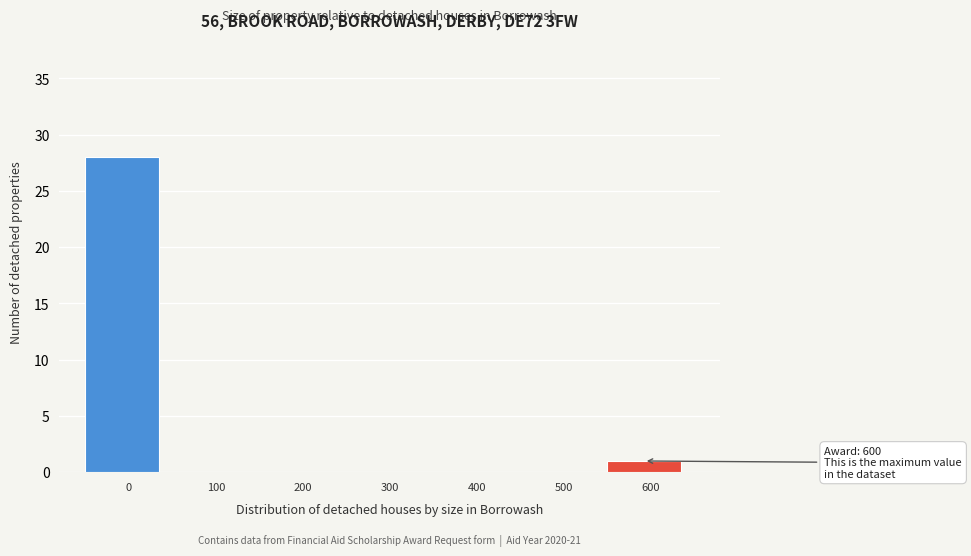

Reading right to left, list all the values displayed in this chart.

600=1	500=0	400=0	300=0	200=0	100=0	0=28